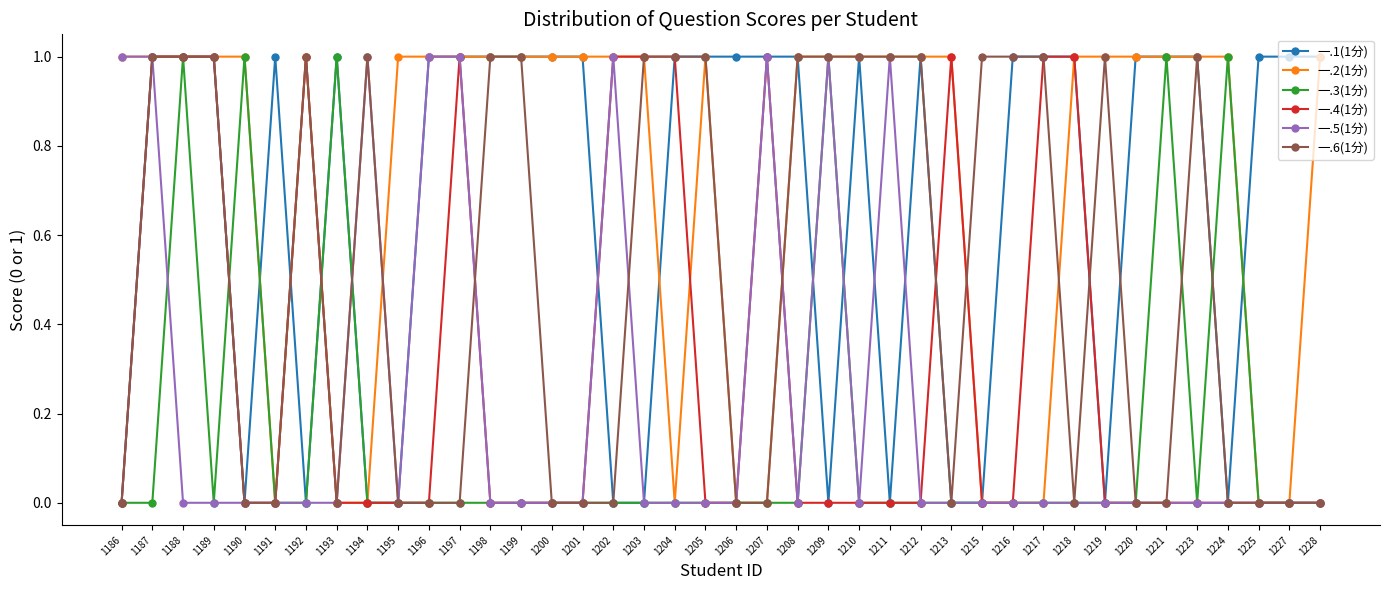

What is the total value across all series at 1206?

1